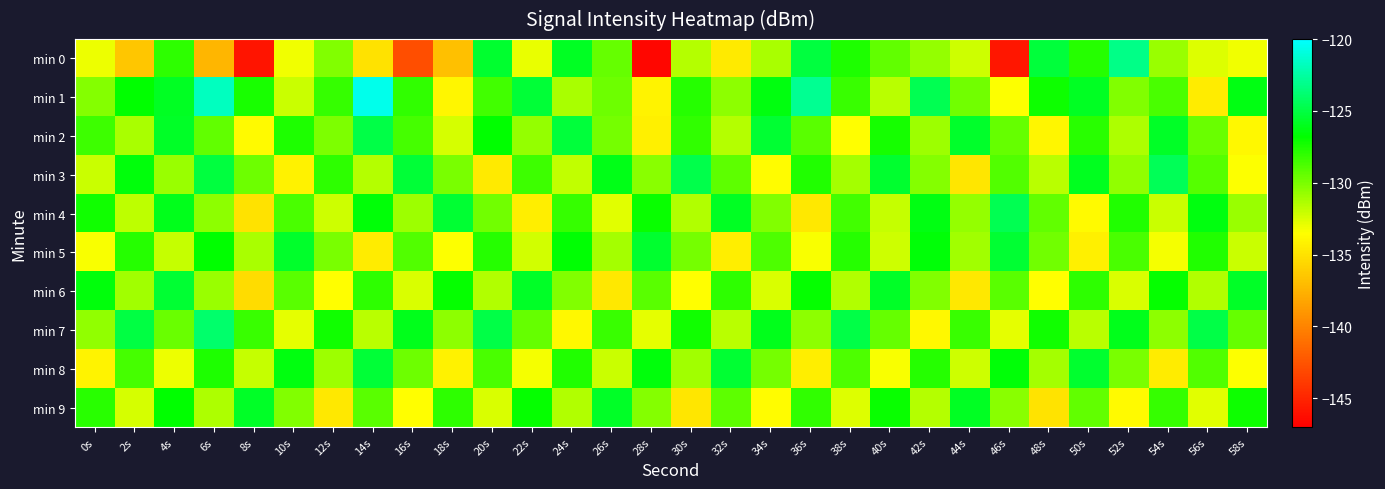

Reading left to right, transcribe all the data shown in this chart.

min 0: 0s=-133.0	2s=-136.5	4s=-128.0	6s=-137.4	8s=-145.9	10s=-133.1	12s=-130.2	14s=-135.1	16s=-142.9	18s=-136.8	20s=-125.5	22s=-133.0	24s=-125.8	26s=-129.4	28s=-146.6	30s=-131.6	32s=-134.6	34s=-131.2	36s=-125.2	38s=-127.5	40s=-129.3	42s=-130.8	44s=-132.2	46s=-145.8	48s=-125.2	50s=-127.8	52s=-123.3	54s=-130.8	56s=-132.6	58s=-133.1
min 1: 0s=-130.3	2s=-126.8	4s=-125.8	6s=-121.8	8s=-127.5	10s=-132.1	12s=-128.1	14s=-120.6	16s=-128.1	18s=-133.9	20s=-128.5	22s=-125.3	24s=-131.2	26s=-129.7	28s=-134.1	30s=-127.8	32s=-130.5	34s=-126.4	36s=-122.9	38s=-128.3	40s=-131.7	42s=-124.6	44s=-129.8	46s=-133.4	48s=-127.1	50s=-125.9	52s=-130.2	54s=-128.7	56s=-134.5	58s=-126.3
min 2: 0s=-128.4	2s=-131.2	4s=-125.7	6s=-129.3	8s=-133.8	10s=-127.5	12s=-130.1	14s=-124.9	16s=-128.6	18s=-132.4	20s=-126.8	22s=-130.7	24s=-125.2	26s=-129.9	28s=-134.3	30s=-128.1	32s=-131.6	34s=-125.4	36s=-129.1	38s=-133.6	40s=-127.3	42s=-130.9	44s=-125.6	46s=-129.4	48s=-134.0	50s=-127.9	52s=-131.3	54s=-125.8	56s=-129.5	58s=-133.9
min 3: 0s=-132.1	2s=-126.5	4s=-130.8	6s=-125.1	8s=-129.7	10s=-134.2	12s=-128.0	14s=-131.5	16s=-125.3	18s=-130.0	20s=-134.6	22s=-128.4	24s=-131.9	26s=-126.2	28s=-130.4	30s=-124.8	32s=-129.2	34s=-133.7	36s=-127.6	38s=-131.1	40s=-125.5	42s=-130.3	44s=-134.8	46s=-128.9	48s=-131.7	50s=-126.0	52s=-130.6	54s=-124.5	56s=-129.0	58s=-133.5
min 4: 0s=-127.2	2s=-131.8	4s=-126.1	6s=-130.5	8s=-135.0	10s=-128.7	12s=-132.2	14s=-126.6	16s=-130.9	18s=-125.4	20s=-129.8	22s=-134.4	24s=-128.2	26s=-132.7	28s=-127.0	30s=-131.4	32s=-125.9	34s=-130.2	36s=-134.7	38s=-128.5	40s=-132.0	42s=-126.3	44s=-130.7	46s=-124.6	48s=-129.3	50s=-133.8	52s=-127.6	54s=-132.1	56s=-126.4	58s=-130.8
min 5: 0s=-133.3	2s=-127.7	4s=-132.0	6s=-126.8	8s=-131.2	10s=-125.6	12s=-130.0	14s=-134.5	16s=-128.9	18s=-133.4	20s=-127.8	22s=-132.3	24s=-126.7	26s=-131.1	28s=-125.5	30s=-129.9	32s=-134.4	34s=-128.8	36s=-133.3	38s=-127.7	40s=-132.2	42s=-126.6	44s=-131.0	46s=-125.4	48s=-129.8	50s=-134.3	52s=-128.7	54s=-133.2	56s=-127.6	58s=-132.1
min 6: 0s=-126.5	2s=-131.0	4s=-125.4	6s=-130.8	8s=-135.3	10s=-129.1	12s=-133.6	14s=-128.0	16s=-132.5	18s=-126.9	20s=-131.4	22s=-125.8	24s=-130.2	26s=-134.7	28s=-129.1	30s=-133.6	32s=-128.0	34s=-132.5	36s=-126.9	38s=-131.4	40s=-125.8	42s=-130.2	44s=-134.7	46s=-129.1	48s=-133.6	50s=-128.0	52s=-132.5	54s=-126.9	56s=-131.4	58s=-125.8
min 7: 0s=-130.6	2s=-125.0	4s=-129.5	6s=-124.0	8s=-128.3	10s=-132.8	12s=-127.2	14s=-131.7	16s=-126.1	18s=-130.5	20s=-124.9	22s=-129.4	24s=-133.9	26s=-128.3	28s=-132.8	30s=-127.2	32s=-131.7	34s=-126.1	36s=-130.5	38s=-124.9	40s=-129.4	42s=-133.9	44s=-128.3	46s=-132.8	48s=-127.2	50s=-131.7	52s=-126.1	54s=-130.5	56s=-124.9	58s=-129.4
min 8: 0s=-134.1	2s=-128.6	4s=-133.0	6s=-127.5	8s=-132.0	10s=-126.4	12s=-130.9	14s=-125.3	16s=-129.7	18s=-134.2	20s=-128.7	22s=-133.2	24s=-127.6	26s=-132.1	28s=-126.5	30s=-131.0	32s=-125.4	34s=-129.9	36s=-134.4	38s=-128.8	40s=-133.3	42s=-127.7	44s=-132.2	46s=-126.6	48s=-131.1	50s=-125.5	52s=-130.0	54s=-134.5	56s=-128.9	58s=-133.4
min 9: 0s=-127.9	2s=-132.4	4s=-126.8	6s=-131.3	8s=-125.7	10s=-130.2	12s=-134.7	14s=-129.1	16s=-133.6	18s=-128.0	20s=-132.5	22s=-126.9	24s=-131.4	26s=-125.8	28s=-130.3	30s=-134.8	32s=-129.2	34s=-133.7	36s=-128.1	38s=-132.6	40s=-127.0	42s=-131.5	44s=-125.9	46s=-130.4	48s=-134.9	50s=-129.3	52s=-133.8	54s=-128.2	56s=-132.7	58s=-127.1